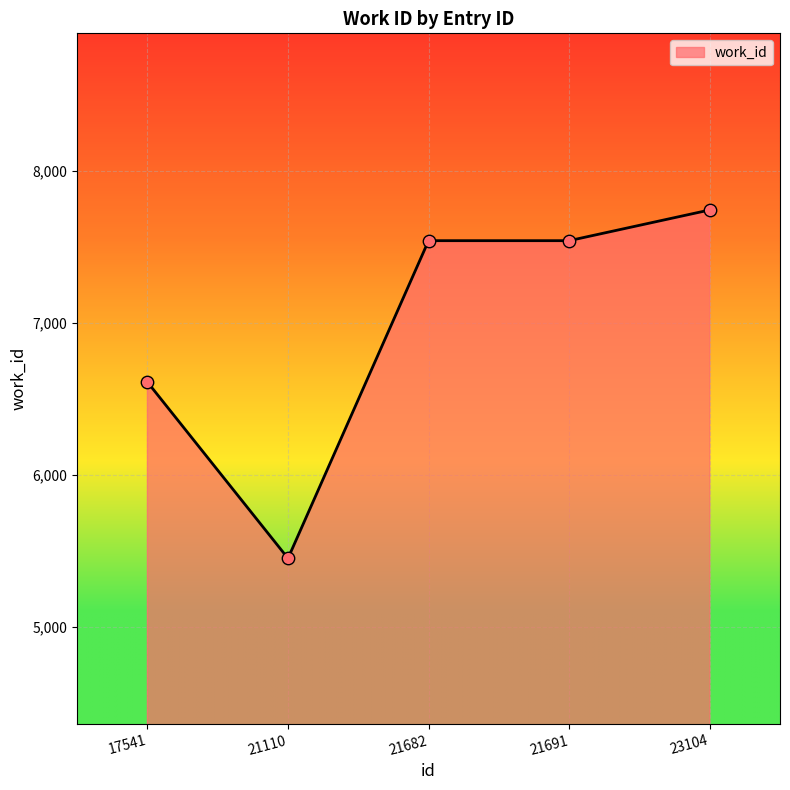

What is the change in value from 21110 to 21691?

+2089